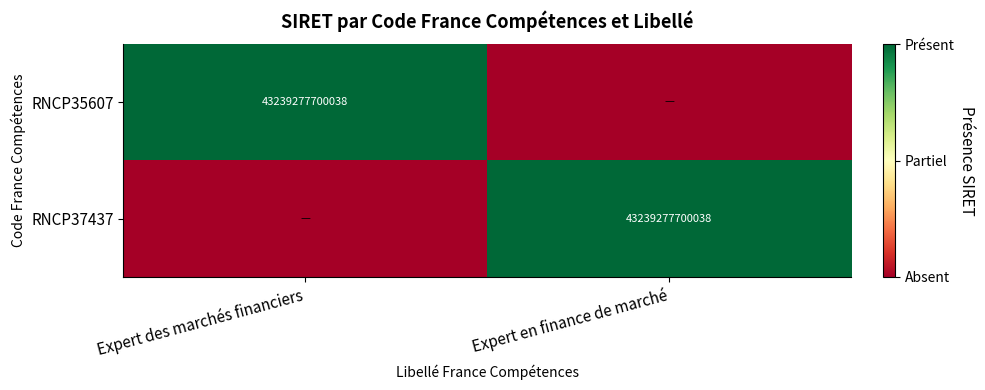

The value of RNCP37437 at Expert en finance de marché is 75257057490656. True or false?

False